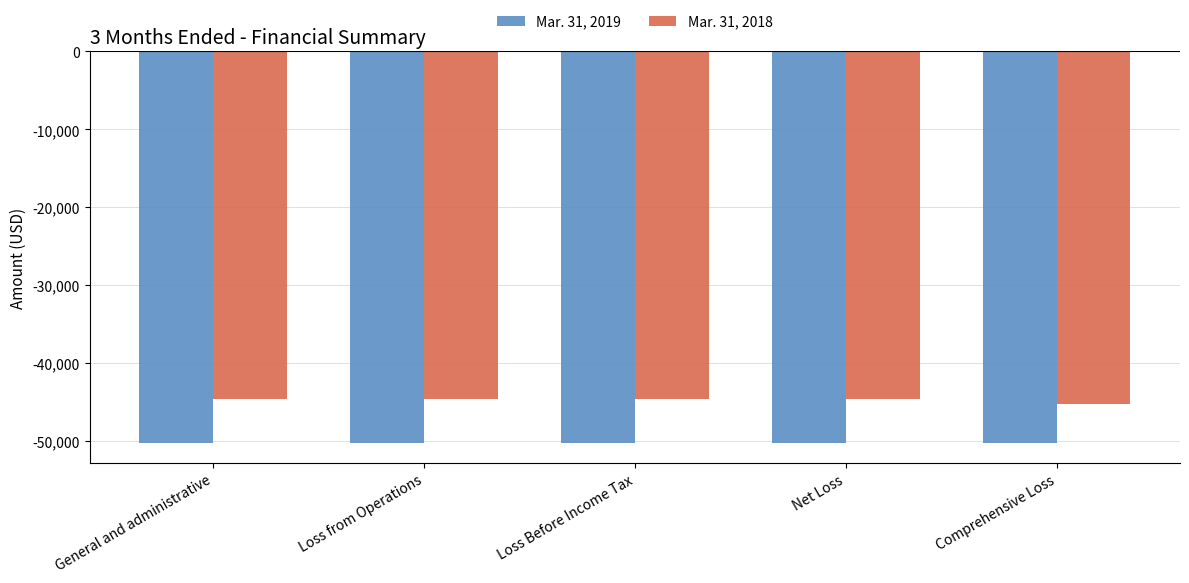

Which series has the largest total across all categories?

Mar. 31, 2018